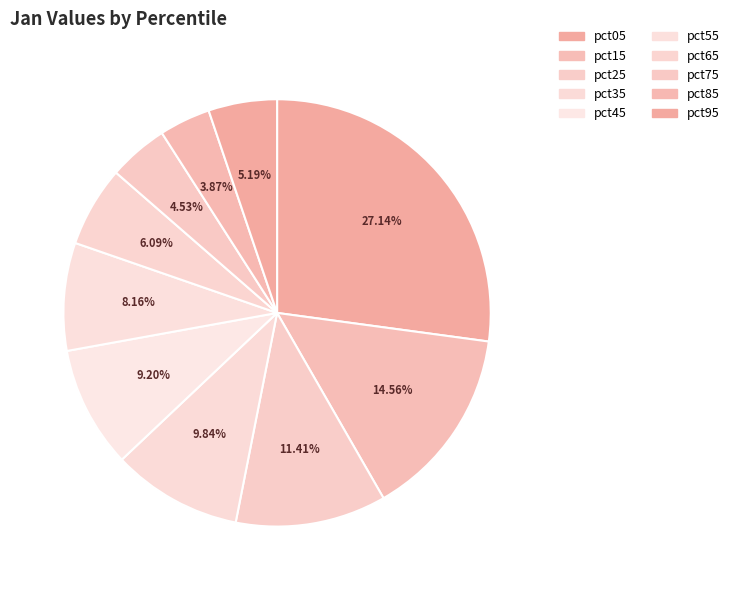

What is the change in value from pct35 to pct45?

-0.1